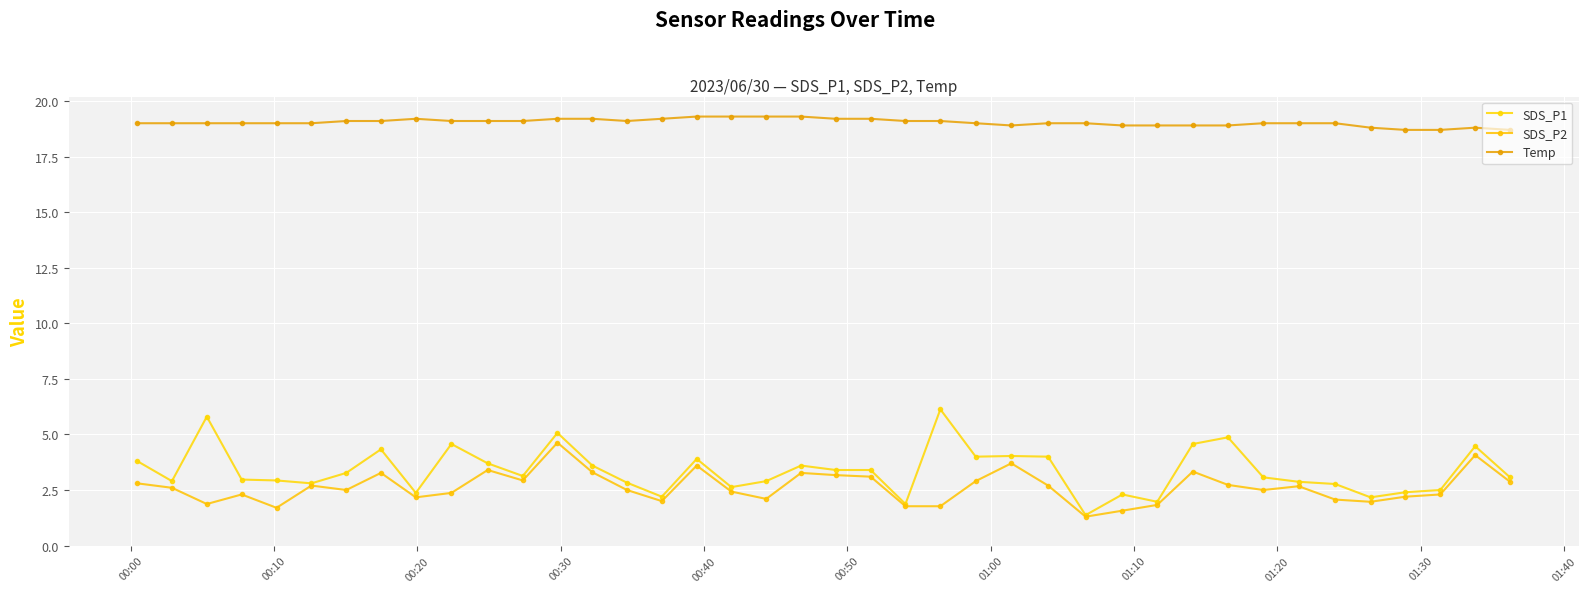

True or false: SDS_P2 has more than 1 interior local peaks.

True